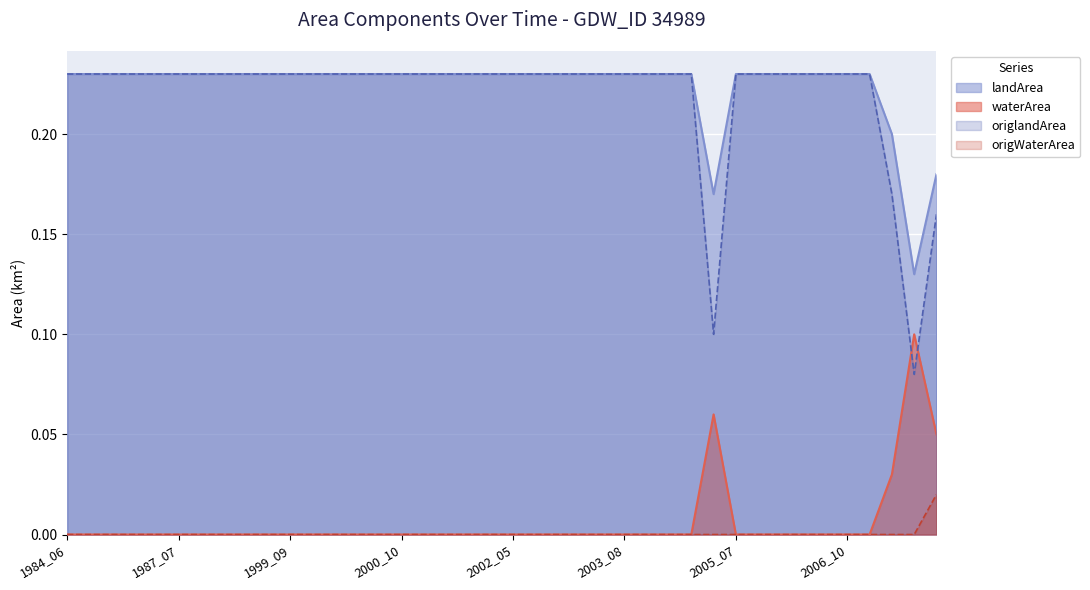

List the series in order of their peak value, highest first.

landArea, origlandArea, waterArea, origWaterArea